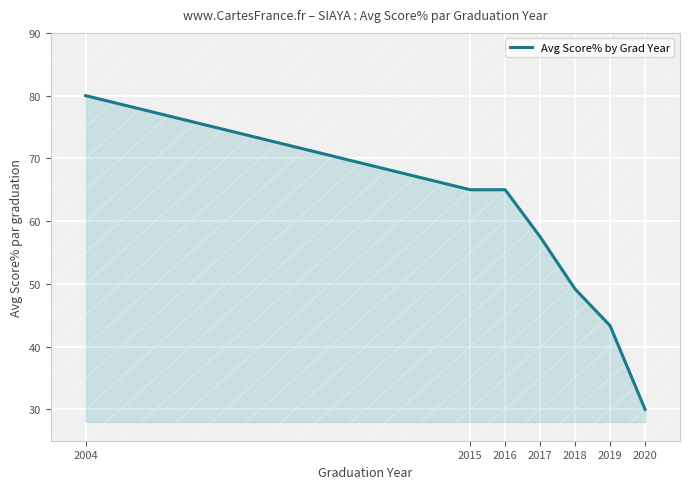

What is the minimum value shown in the chart?

30.0